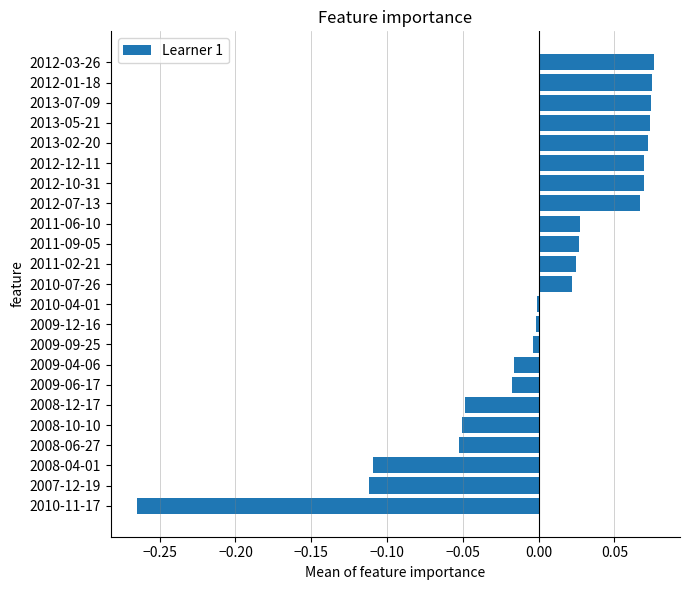

How many data points does each series have?

23